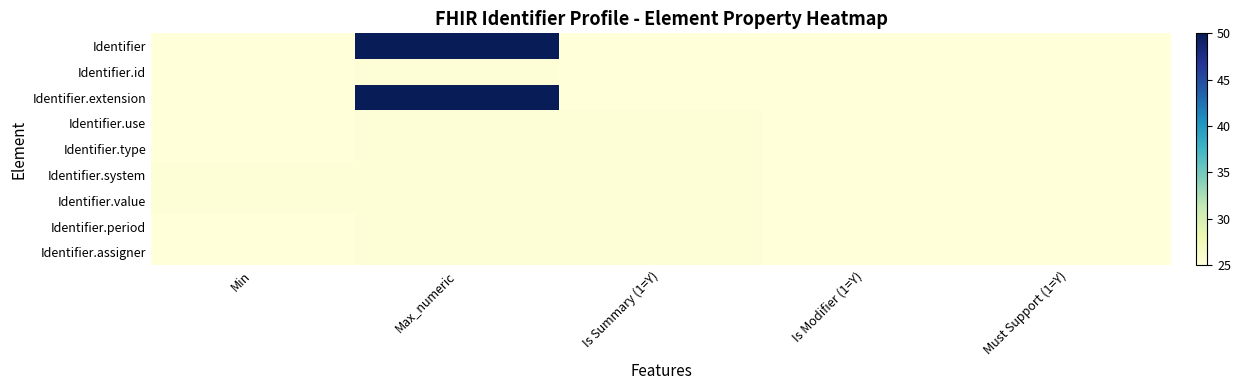

Which has a higher value, Is Summary (1=Y) or Is Modifier (1=Y)?

Is Summary (1=Y)